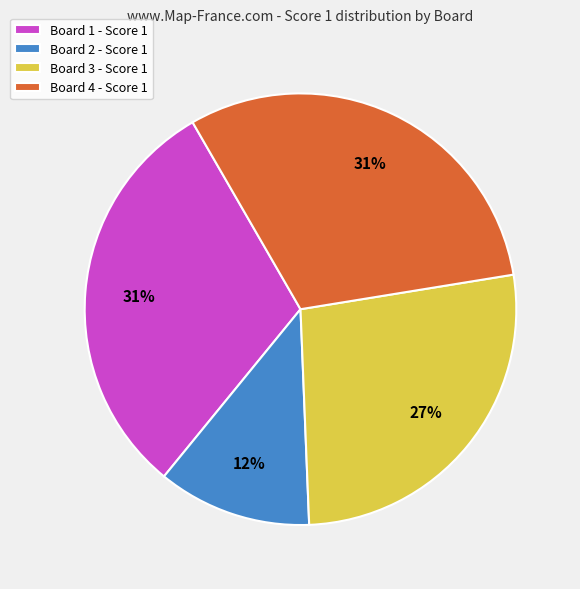

How many slices are in this pie chart?

4